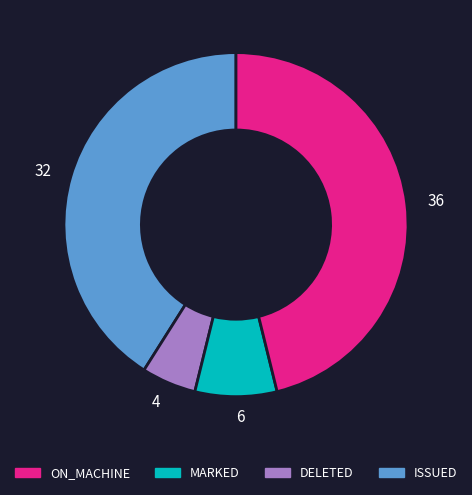

Is there any slice that represents more than half of the pie?

No